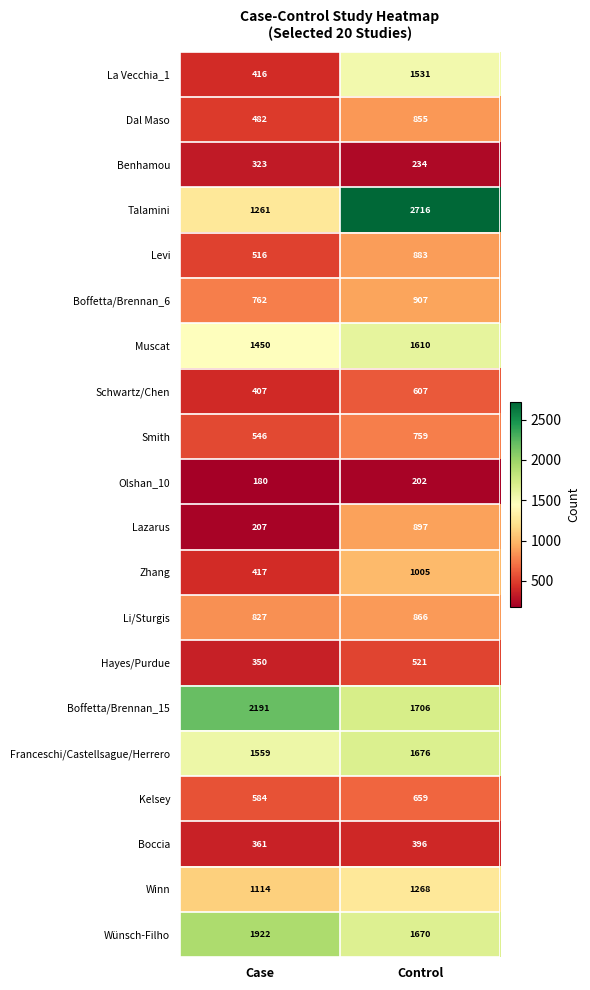

Read the Hayes/Purdue value at Control.

521